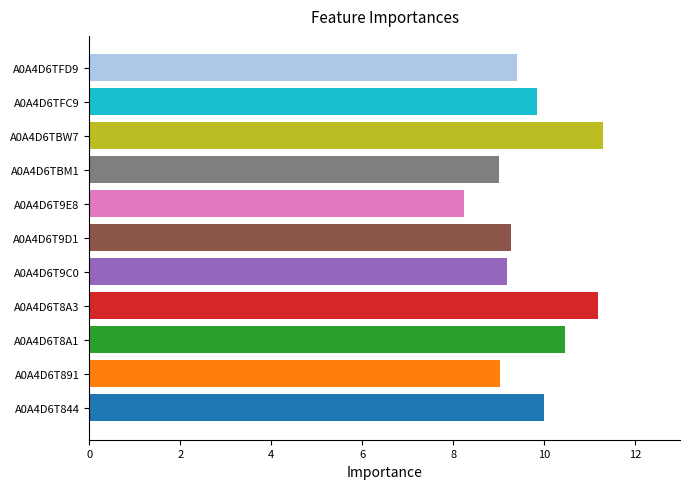

What is the smallest value displayed?

8.2